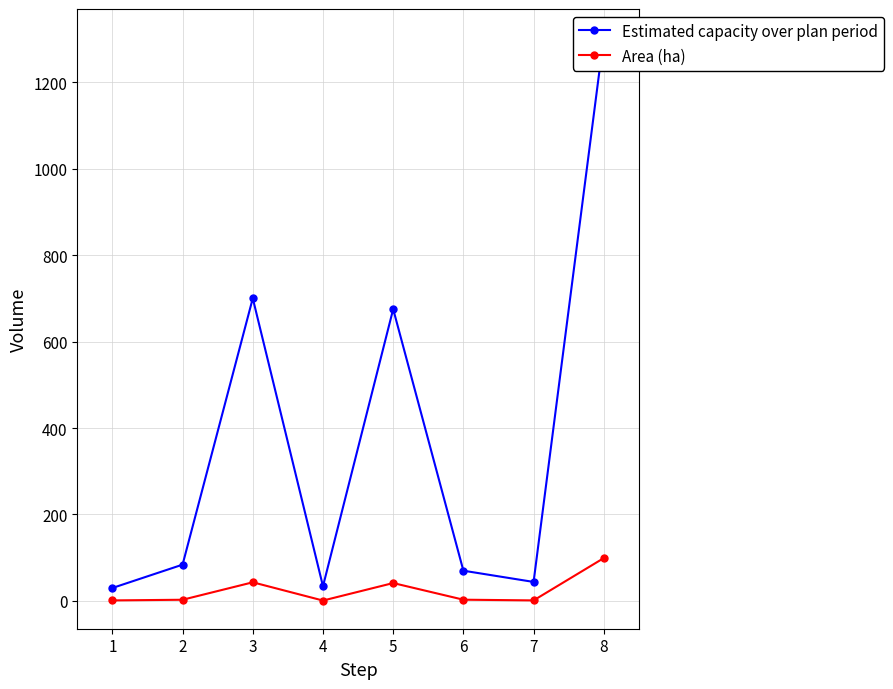

How many interior local peaks does the Area (ha) series have?

2